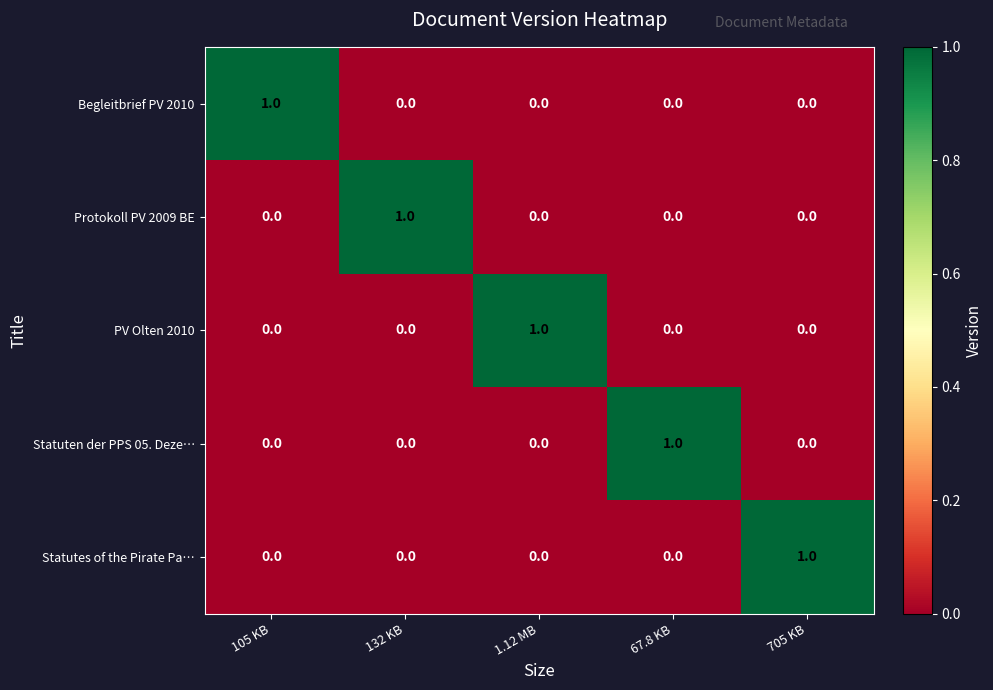

The value of Protokoll PV 2009 BE at 132 KB is 2. True or false?

False